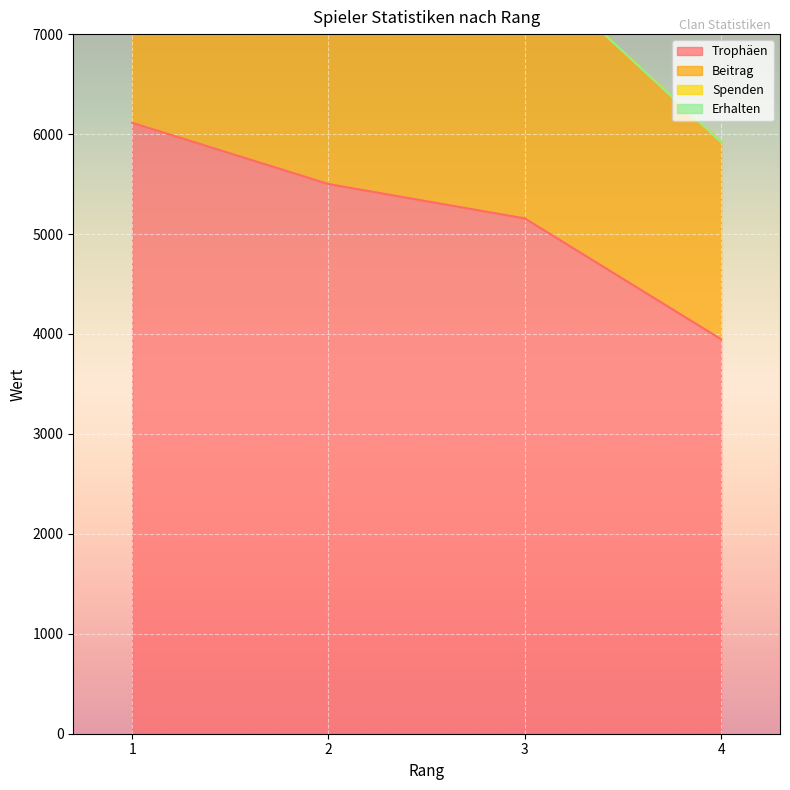

Which has a higher value, 3 or 1?

1